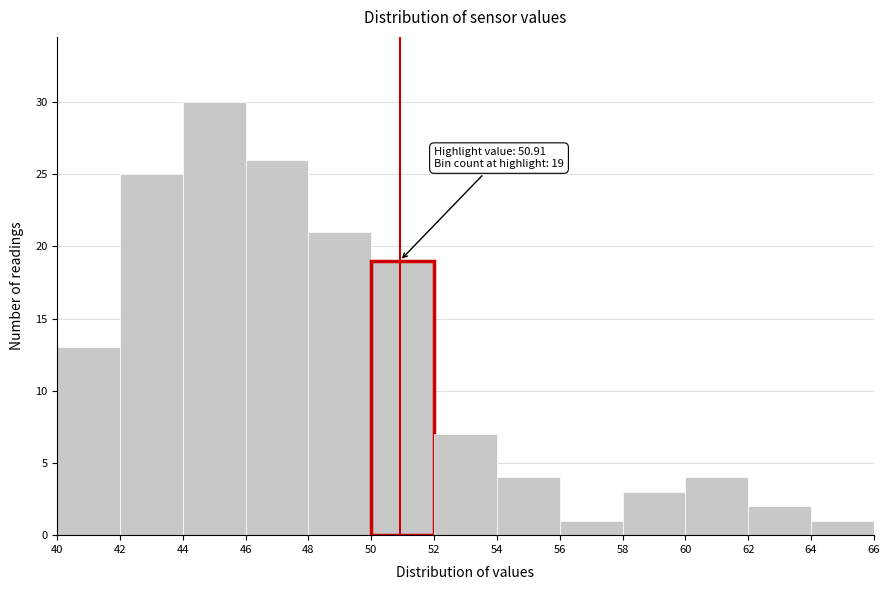

Over which range of the x-axis is the bar tallest?

44 to 46